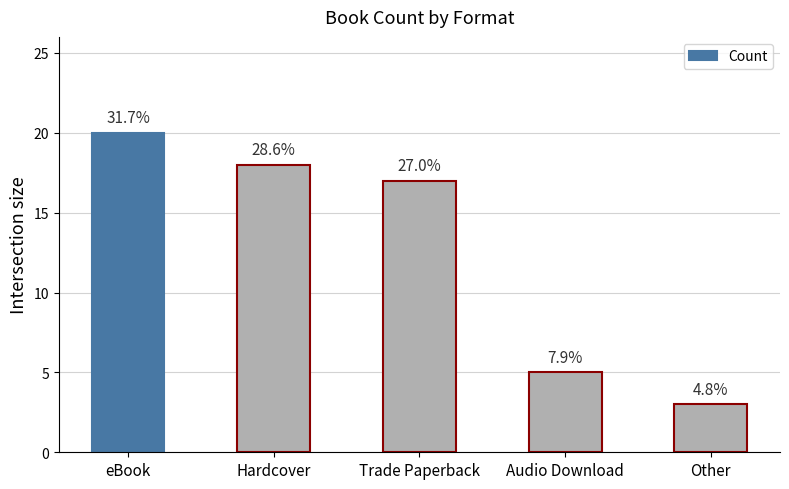

Does the chart contain any negative values?

No